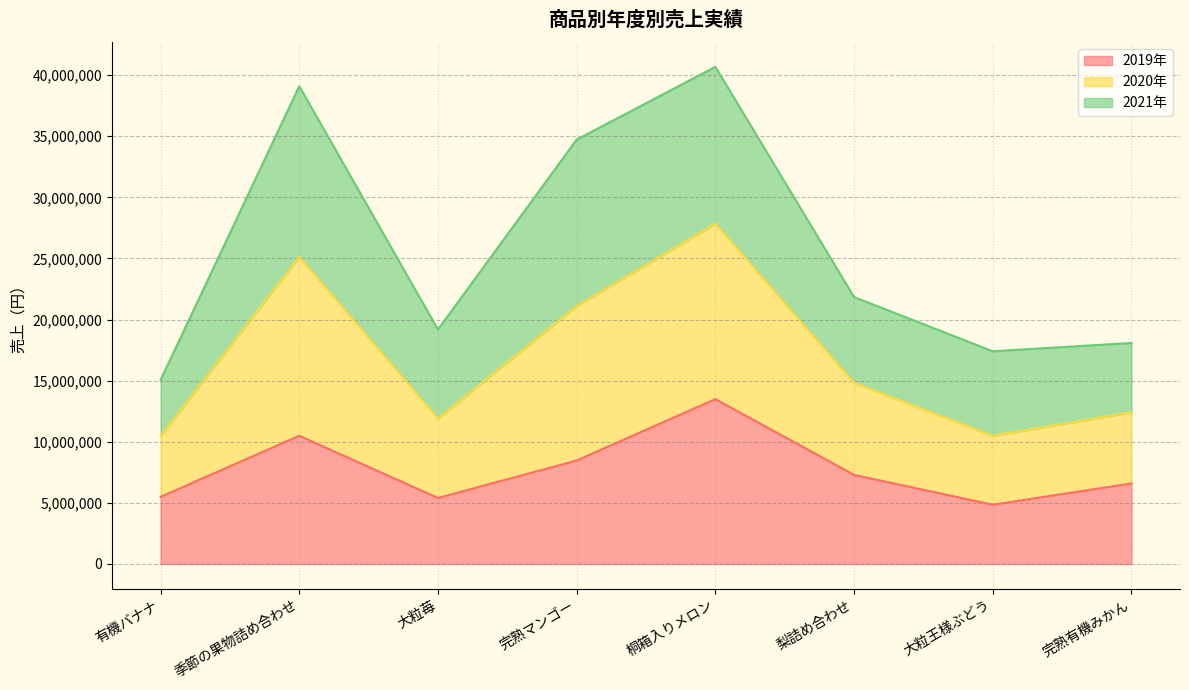

What is the highest value of the 2019年 series?

13488000